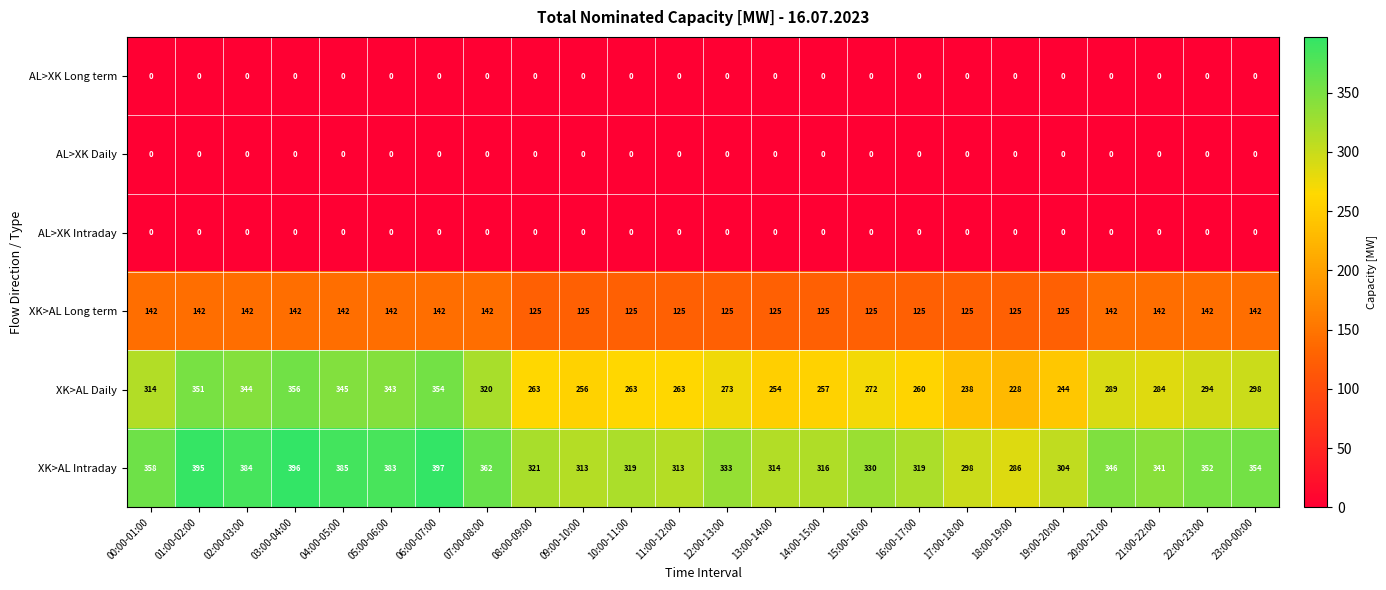

At which category is the sum across all series the highest?

03:00-04:00